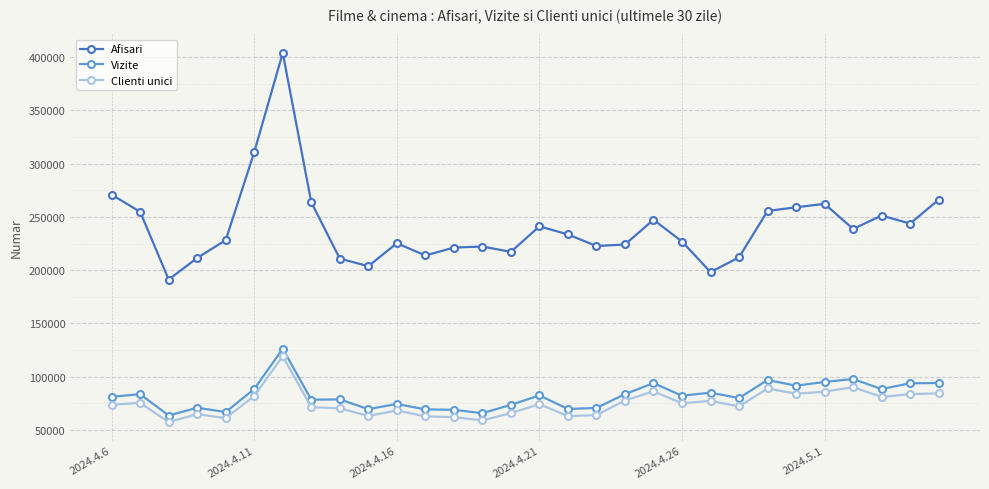

What is the minimum value for Afisari?

191130